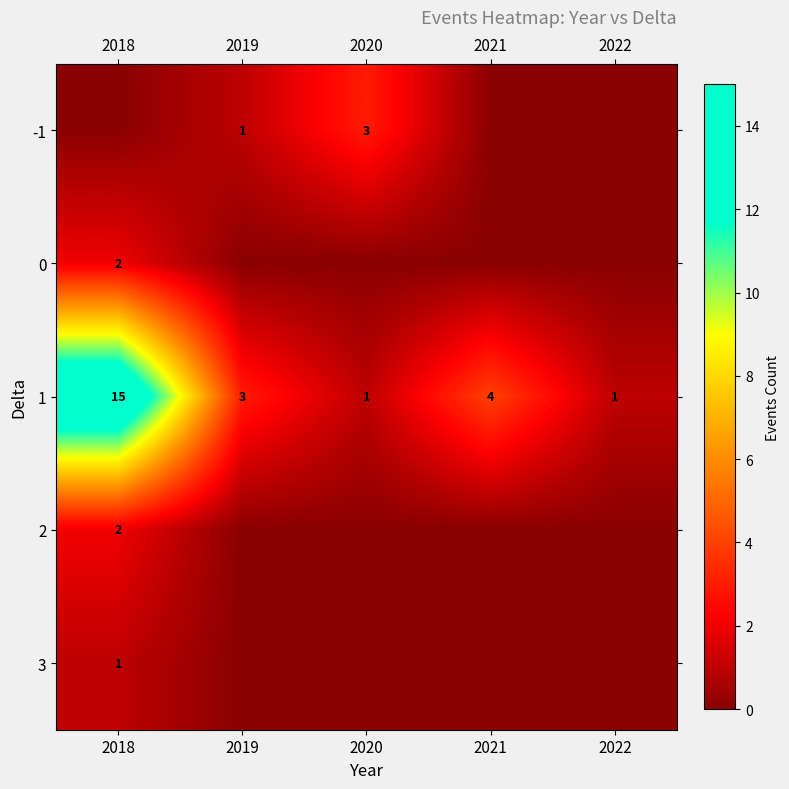

At how many categories does at least one series exceed 1?

4